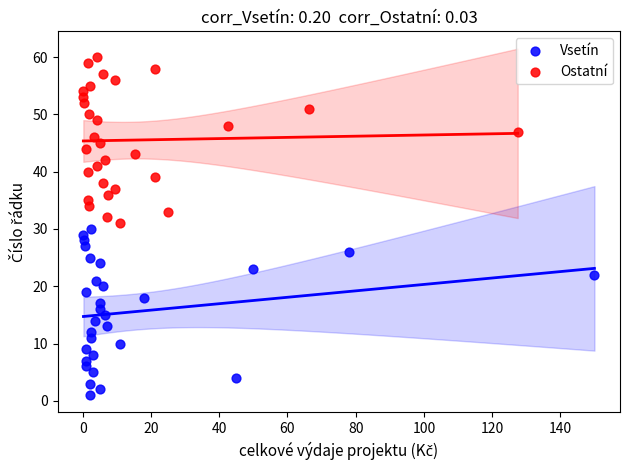

Which series reaches the minimum Y coordinate?

Vsetín